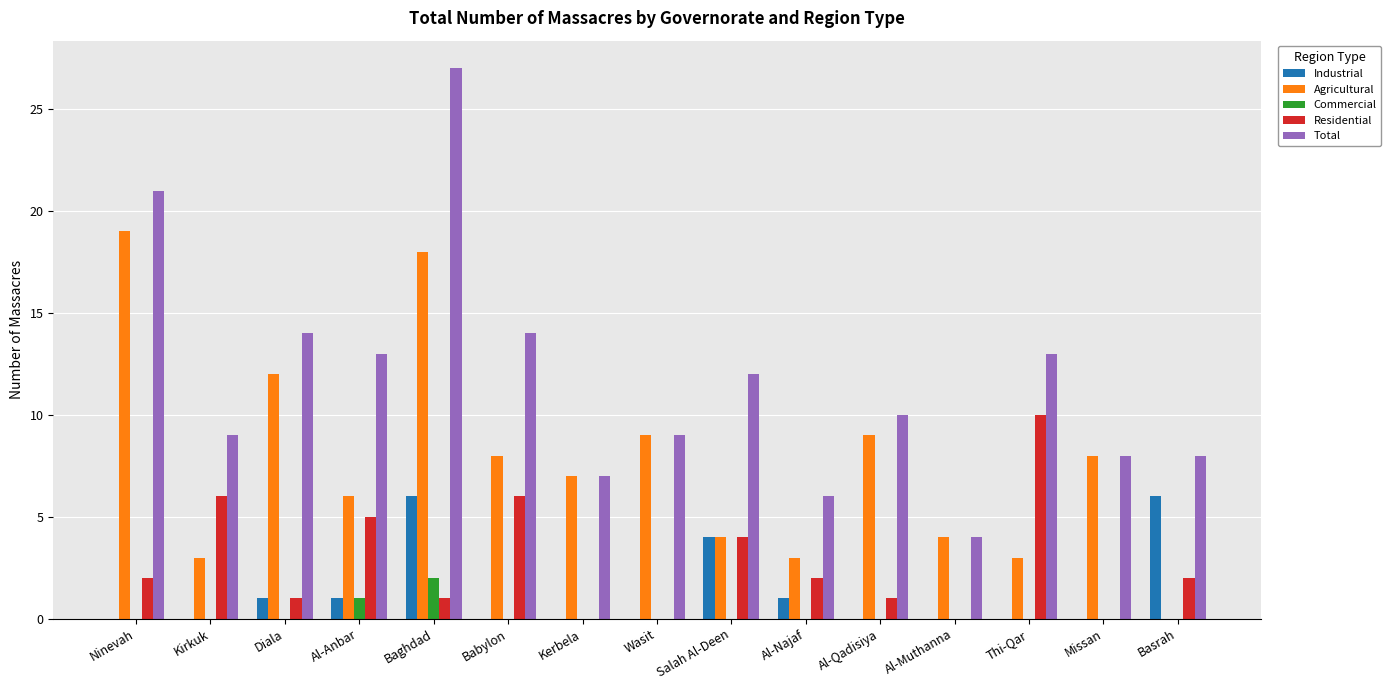

What is the sum of all Residential values?

40